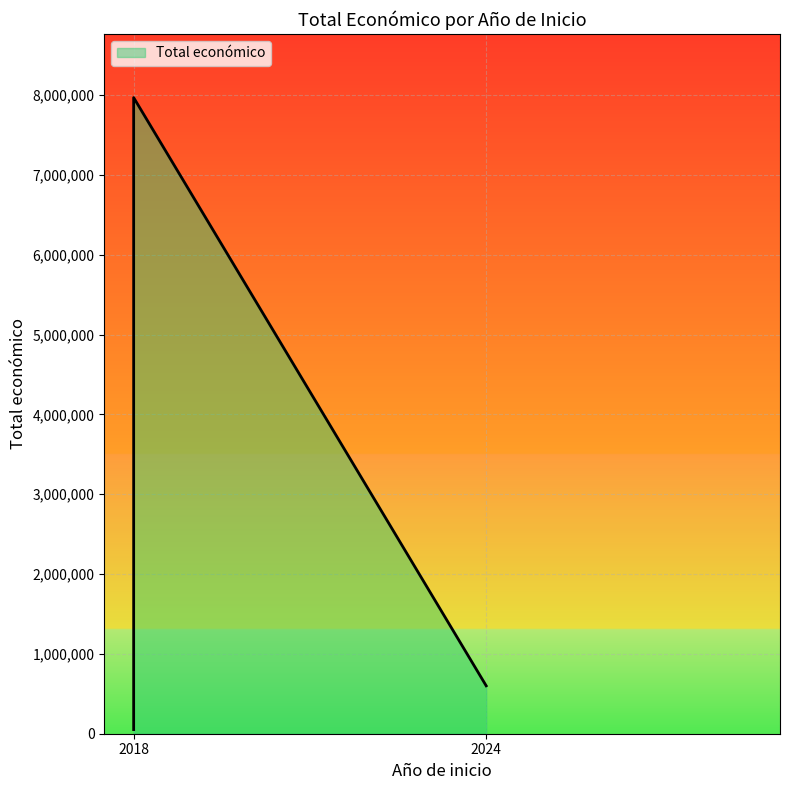

What is the smallest value displayed?

52055